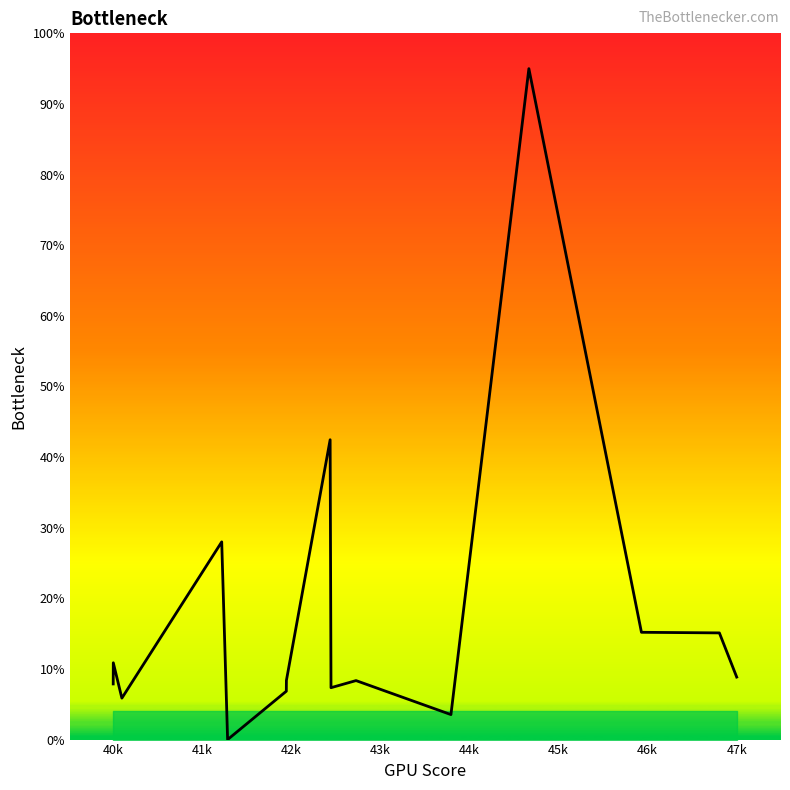

What is the difference between the maximum and minimum values?

95.0